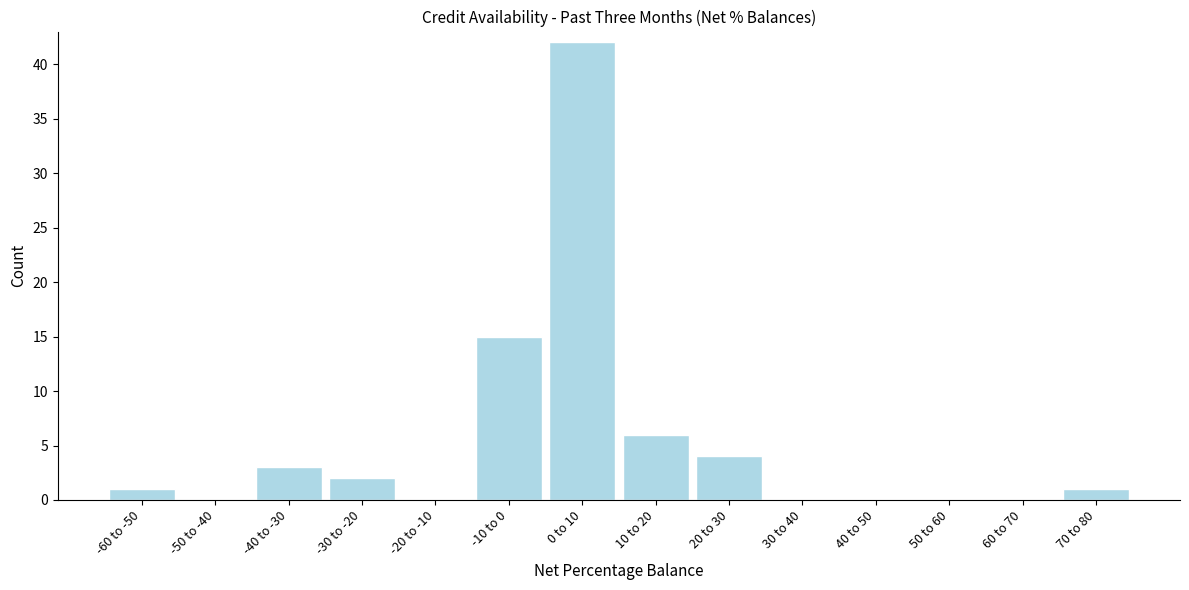

Reading left to right, list all the values displayed in this chart.

-60 to -50=1	-50 to -40=0	-40 to -30=3	-30 to -20=2	-20 to -10=0	-10 to 0=15	0 to 10=42	10 to 20=6	20 to 30=4	30 to 40=0	40 to 50=0	50 to 60=0	60 to 70=0	70 to 80=1